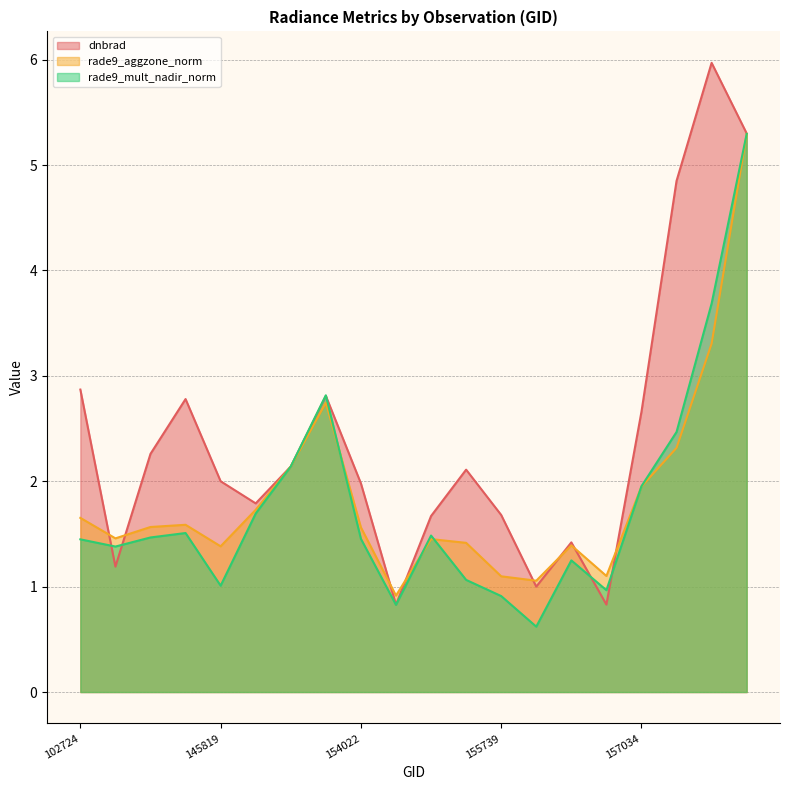

At which category does the chart reach its peak across all series?

158016